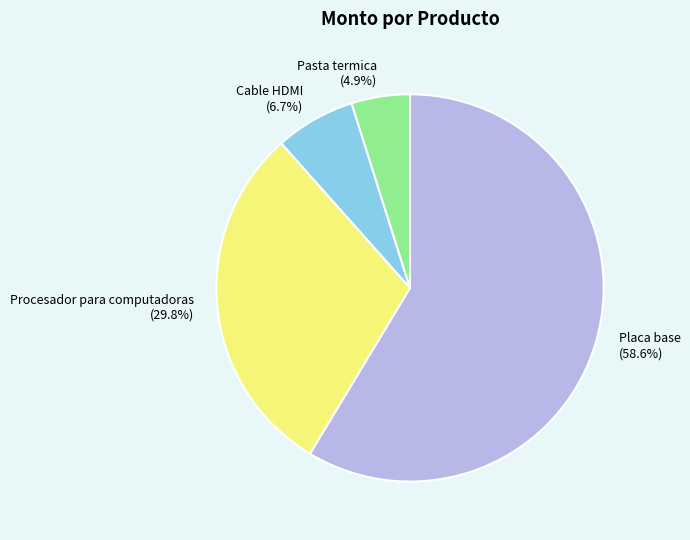

Does Placa base represent more than half of the total?

Yes